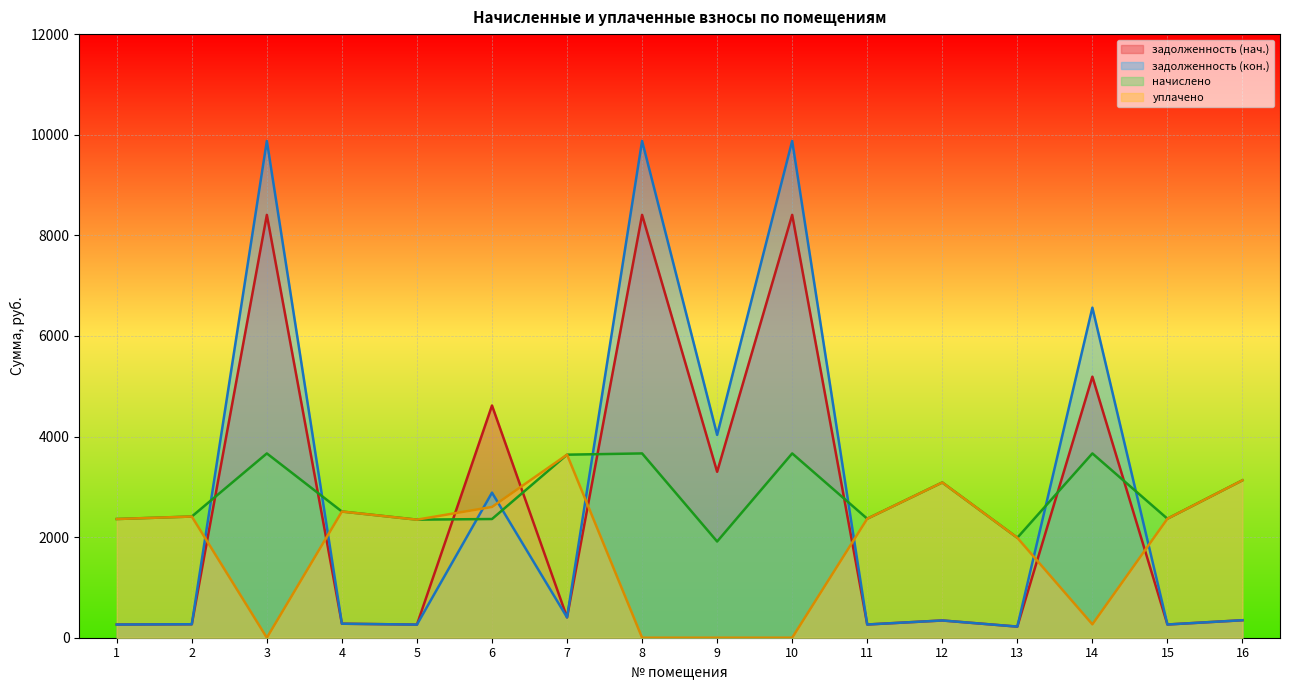

Where is задолженность (нач.) nearest to the value 4313?

6